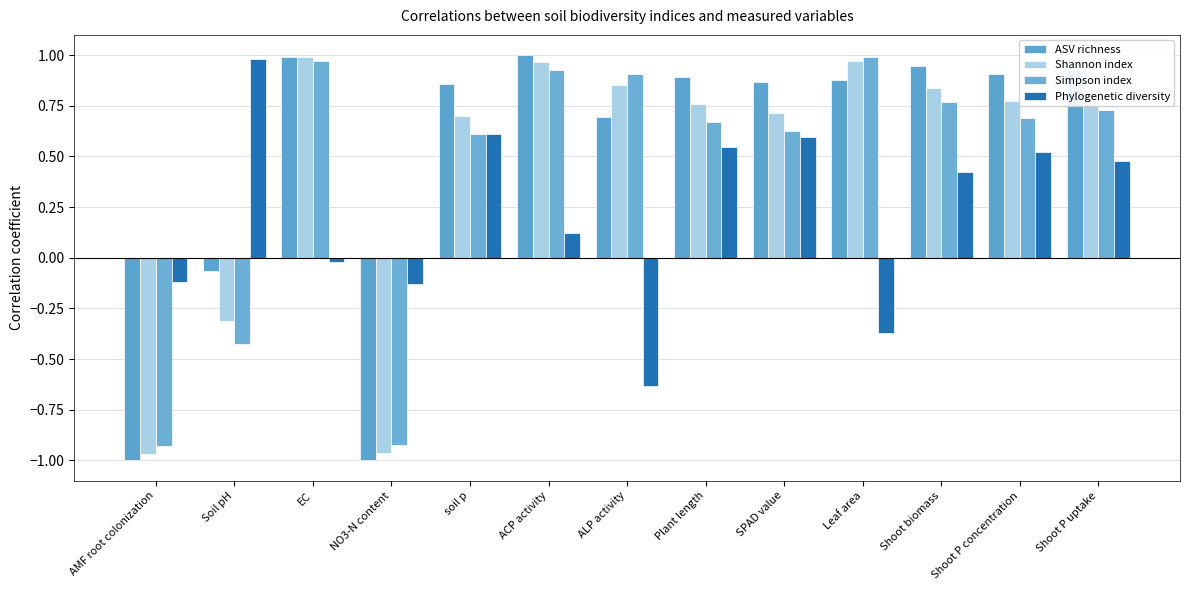

How many values in ASV richness are below zero?

3